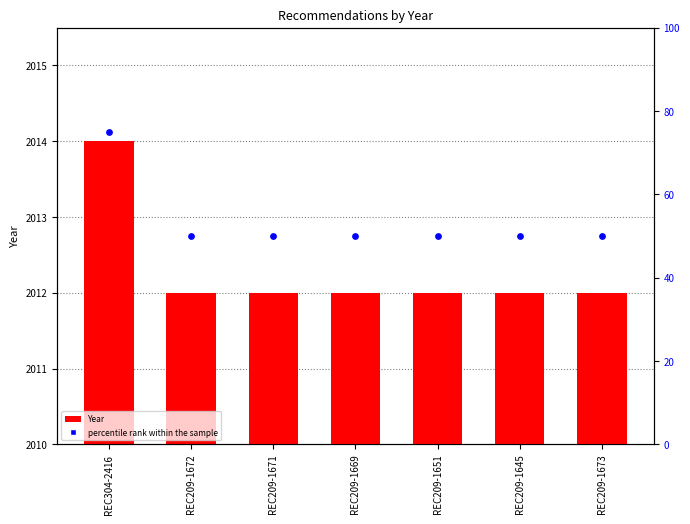

Which series contains the highest Y value?

Year